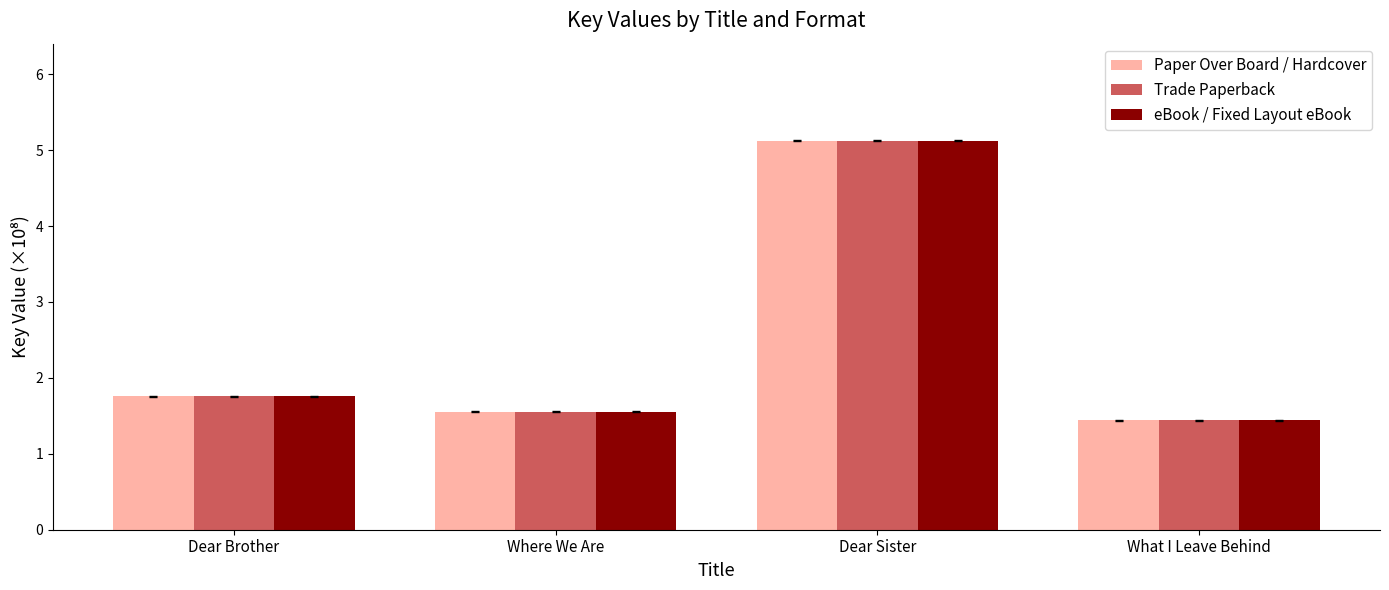

Reading left to right, extract all data points from this chart.

Paper Over Board / Hardcover: Dear Brother=1.8	Where We Are=1.6	Dear Sister=5.1	What I Leave Behind=1.4
Trade Paperback: Dear Brother=1.8	Where We Are=1.6	Dear Sister=5.1	What I Leave Behind=1.4
eBook / Fixed Layout eBook: Dear Brother=1.8	Where We Are=1.6	Dear Sister=5.1	What I Leave Behind=1.4